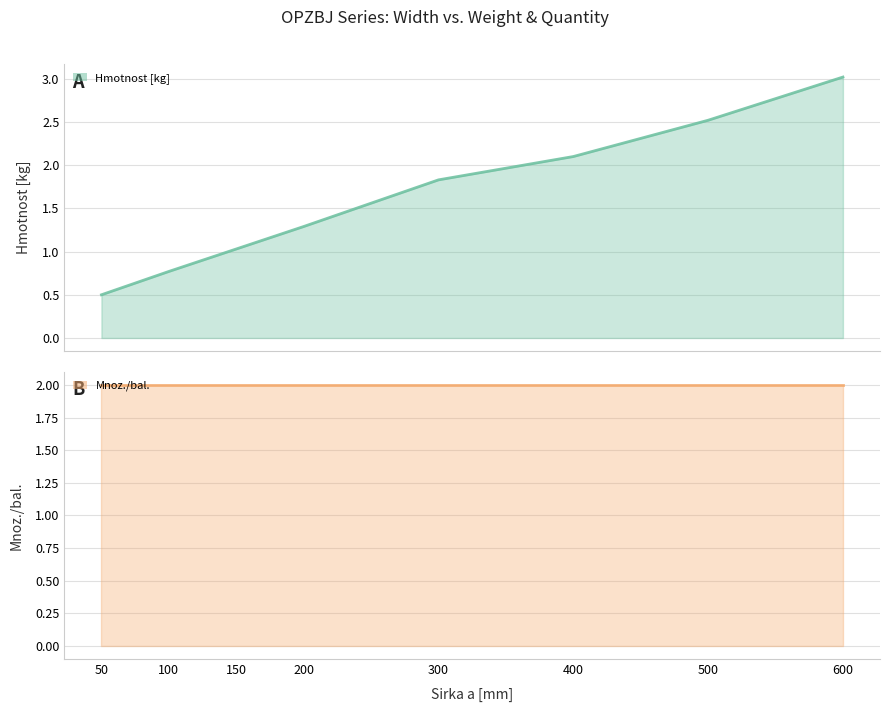

List the labels in order of Hmotnost [kg] value, largest first.

600, 500, 400, 300, 200, 150, 100, 50